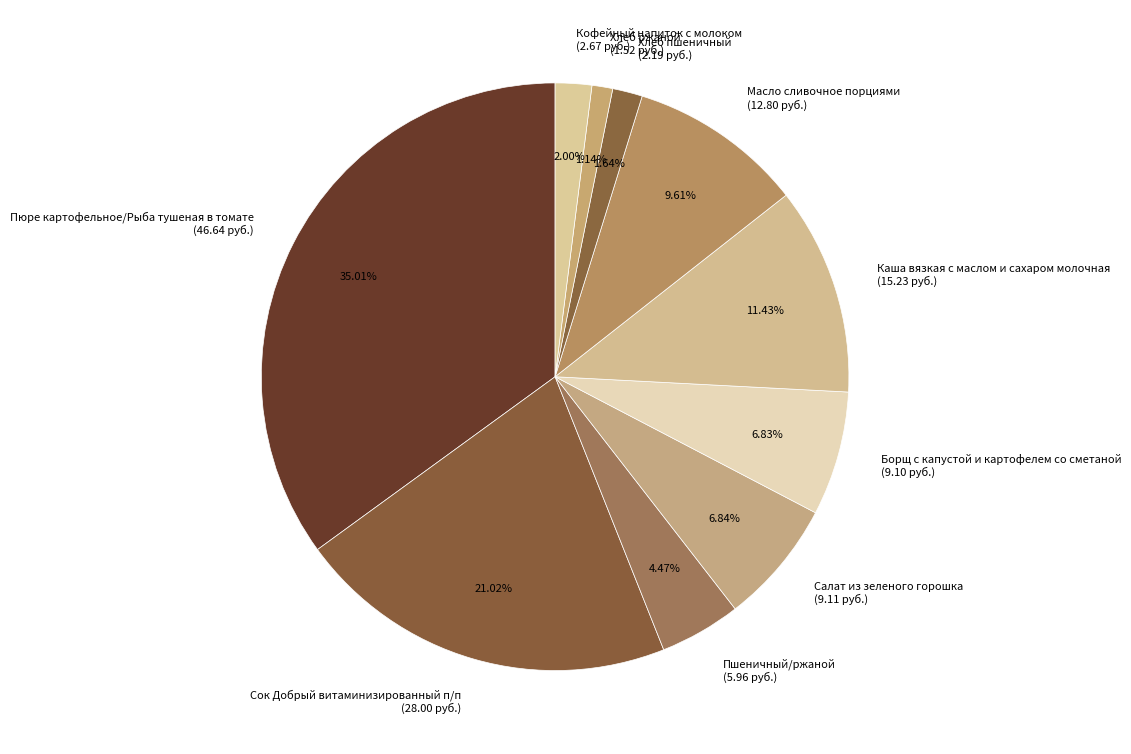

Between Кофейный напиток с молоком (2.67 руб.) and Борщ с капустой и картофелем со сметаной (9.10 руб.), which is larger?

Борщ с капустой и картофелем со сметаной (9.10 руб.)